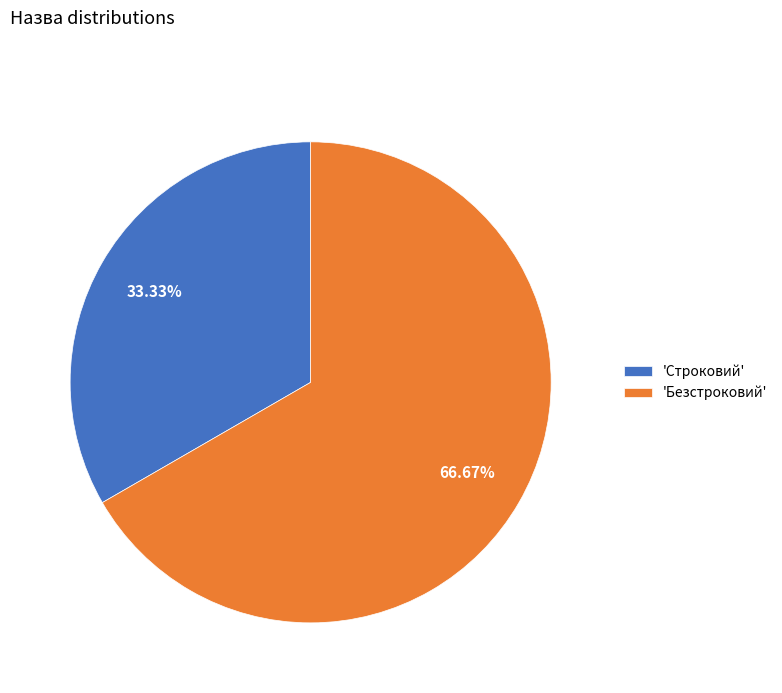

Do 'Безстроковий' and 'Строковий' together represent more than half of the pie?

Yes